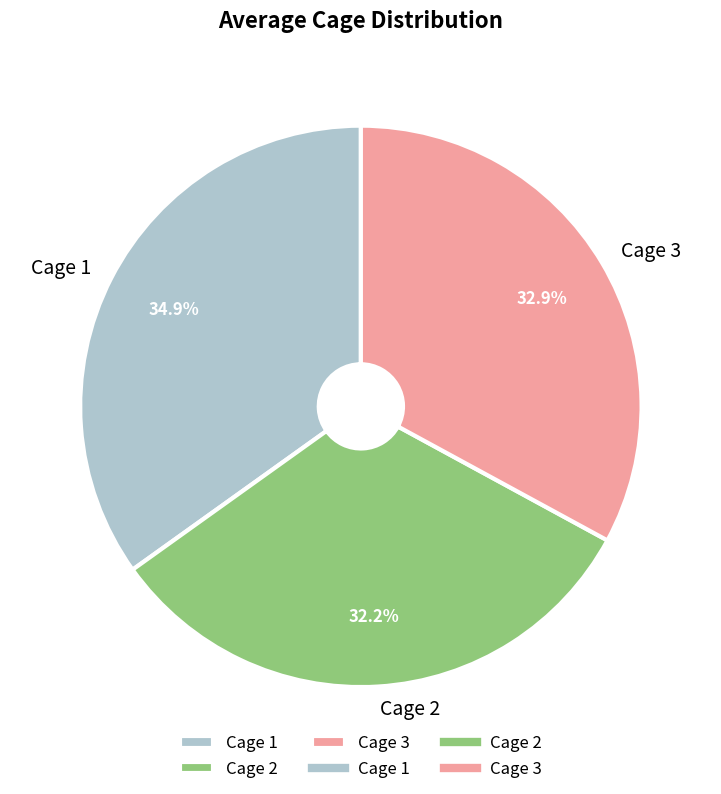

Which slice is the largest?

Cage 1